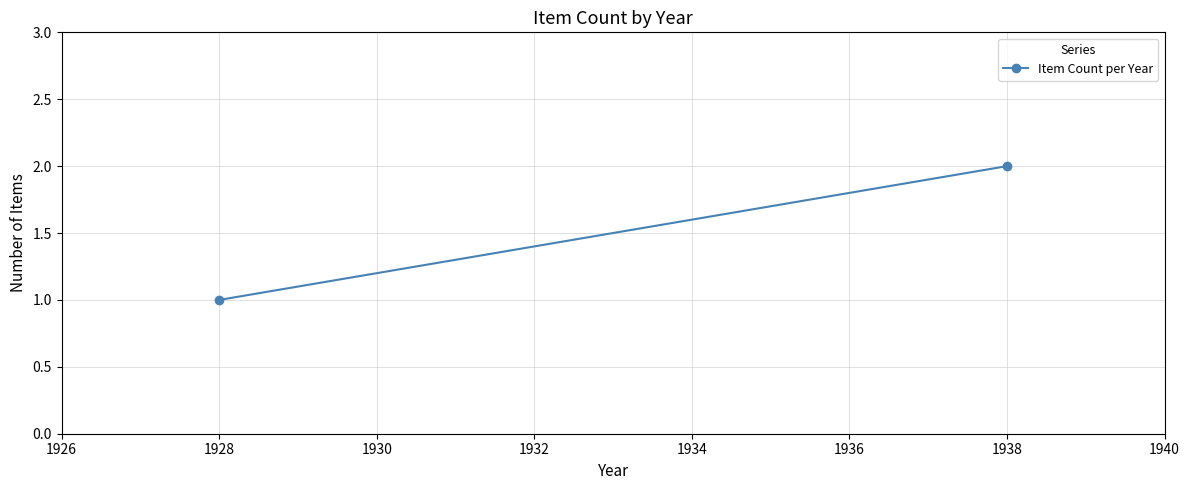

Is this an area chart (filled region under the line)?

No